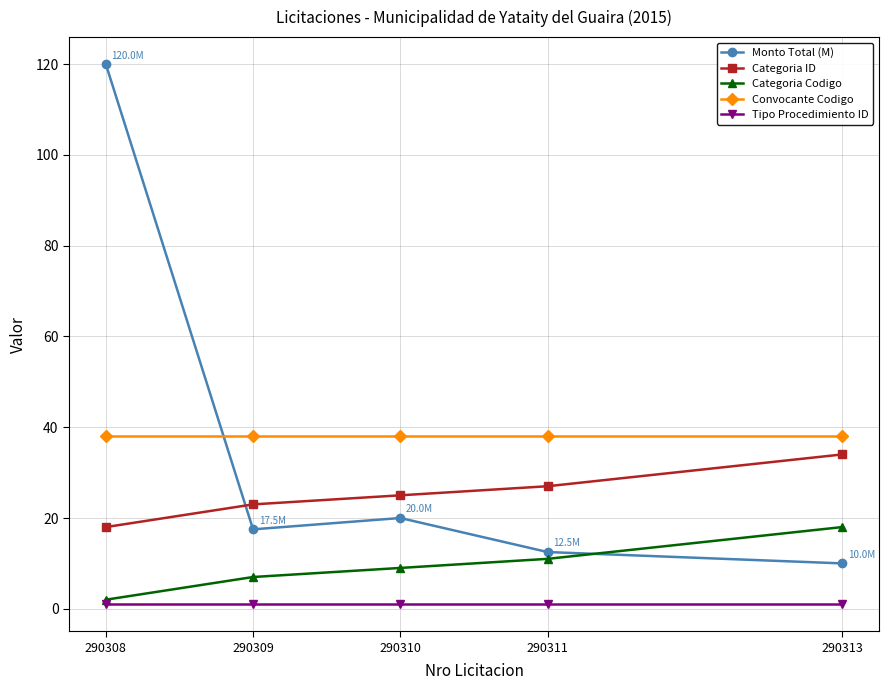

Is the value of Convocante Codigo at 290308 greater than the value of Tipo Procedimiento ID at 290308?

Yes